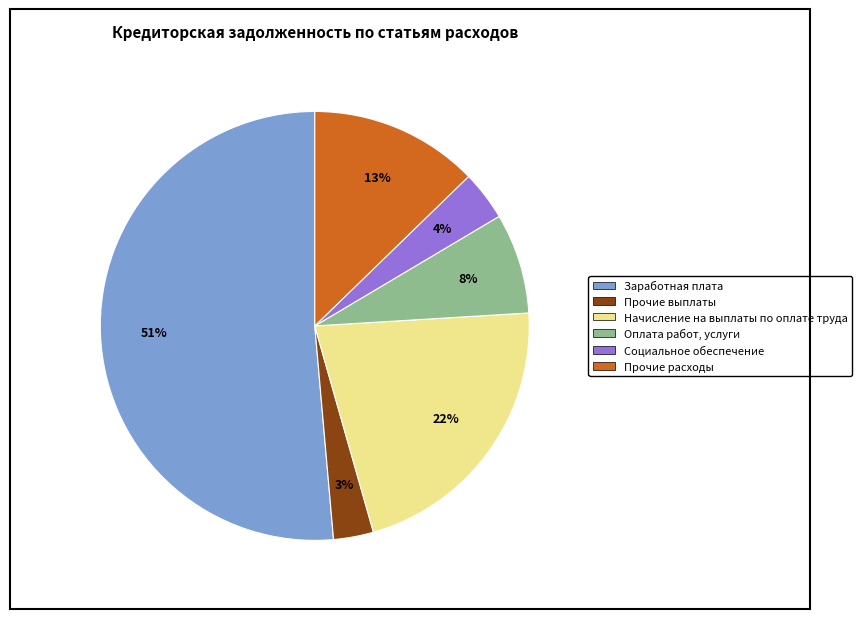

What is the ratio of the value at Социальное обеспечение to the value at Начисление на выплаты по оплате труда?

0.2